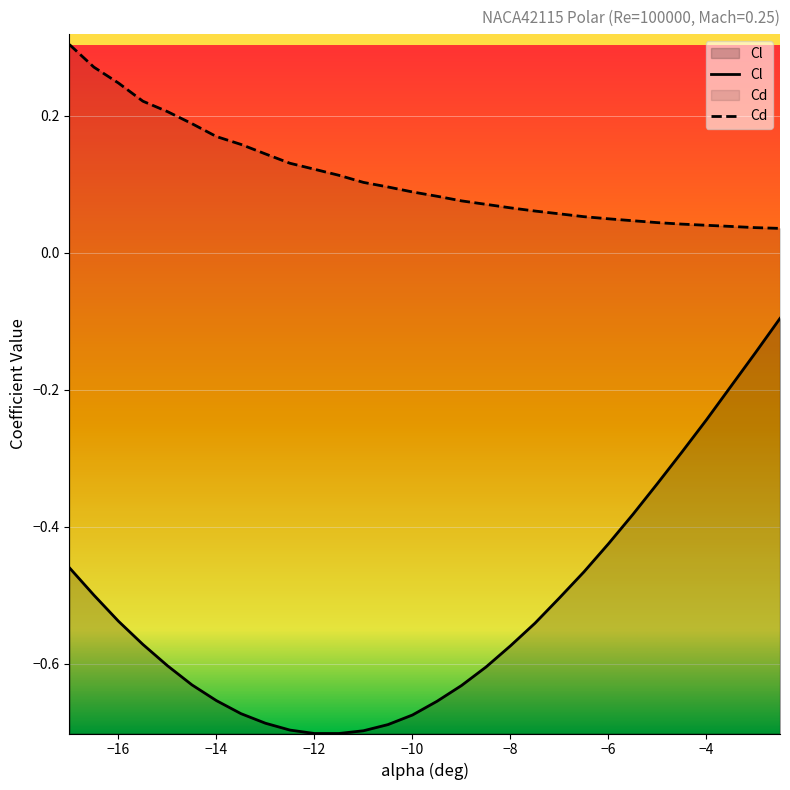

What is the approximate value of Cd at -14?

0.2